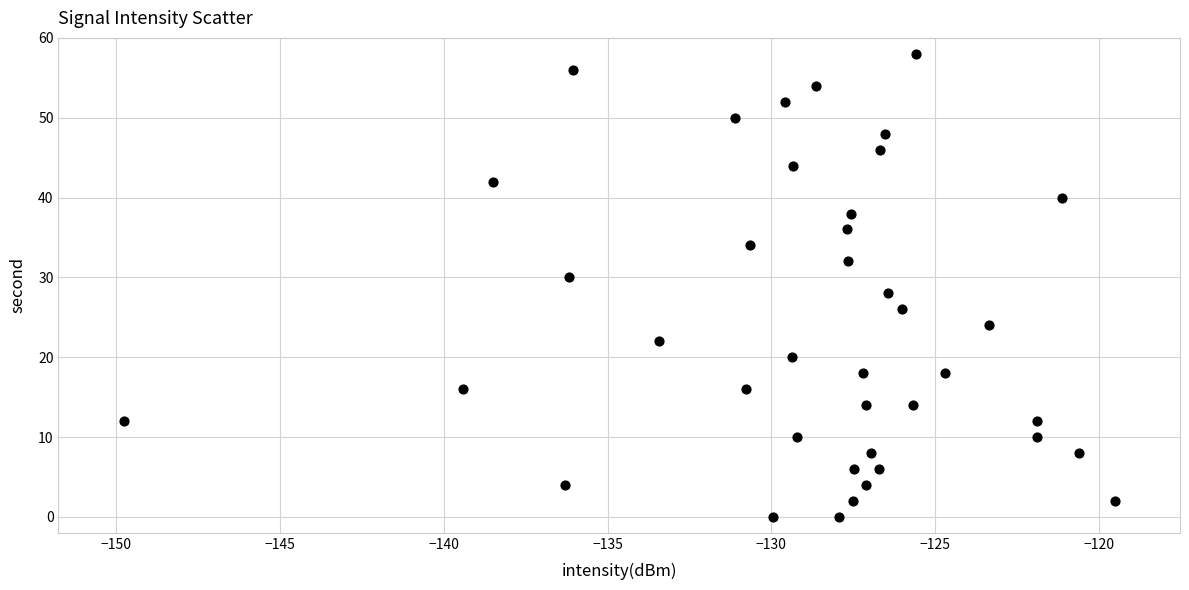

What is the range of Y values (max minus min)?

58